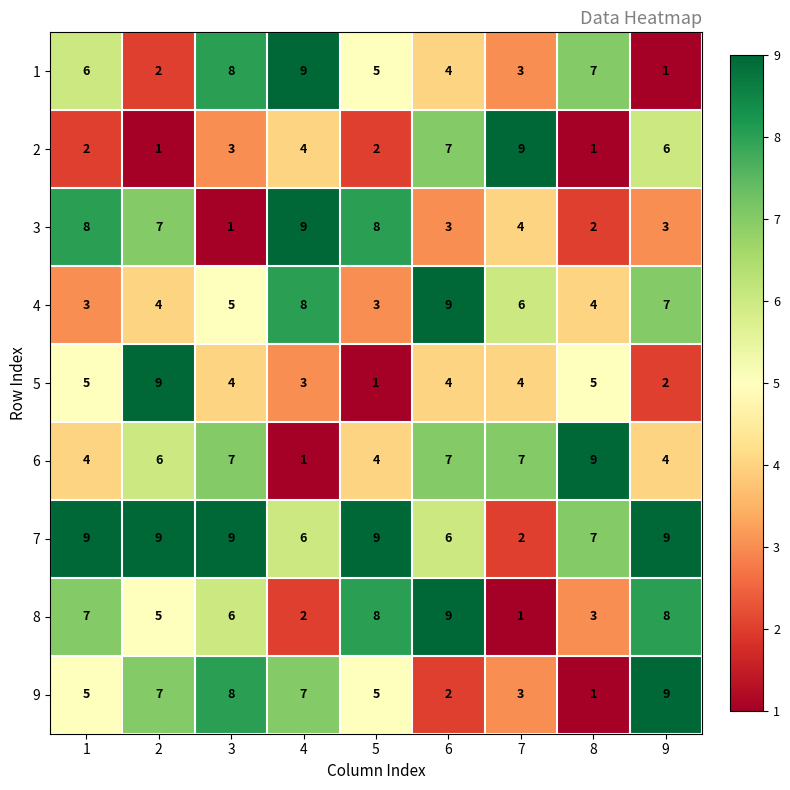

Count the number of categories in the chart.

9